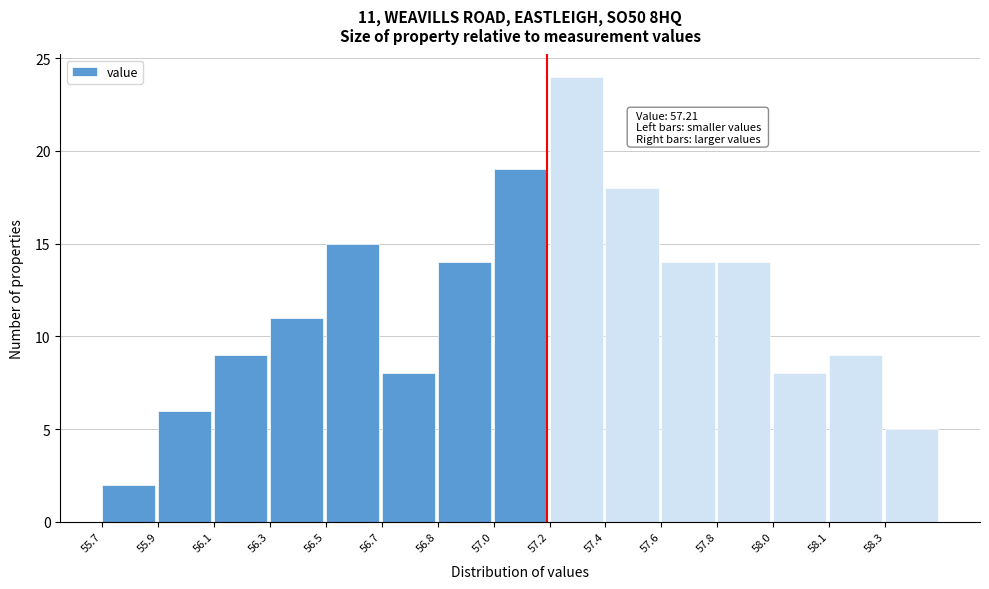

Reading left to right, what are all the values shown in this chart?

2	6	9	11	15	8	14	19	24	18	14	14	8	9	5